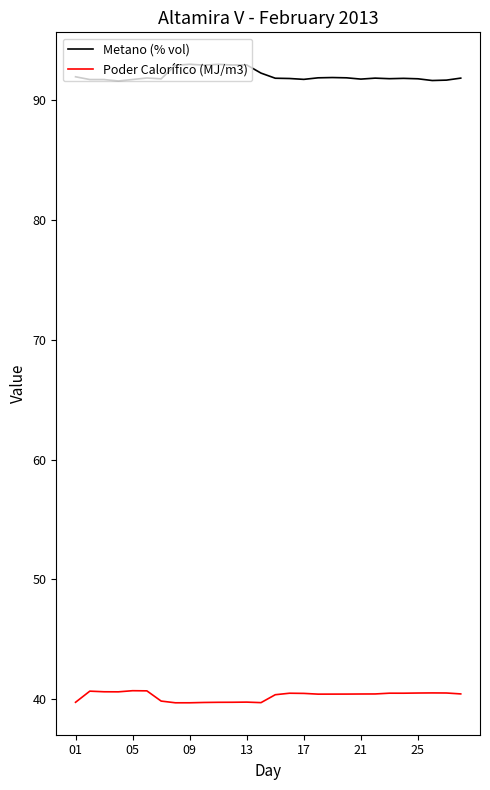

What is the difference between the maximum and minimum values in the Metano (% vol) series?

1.4